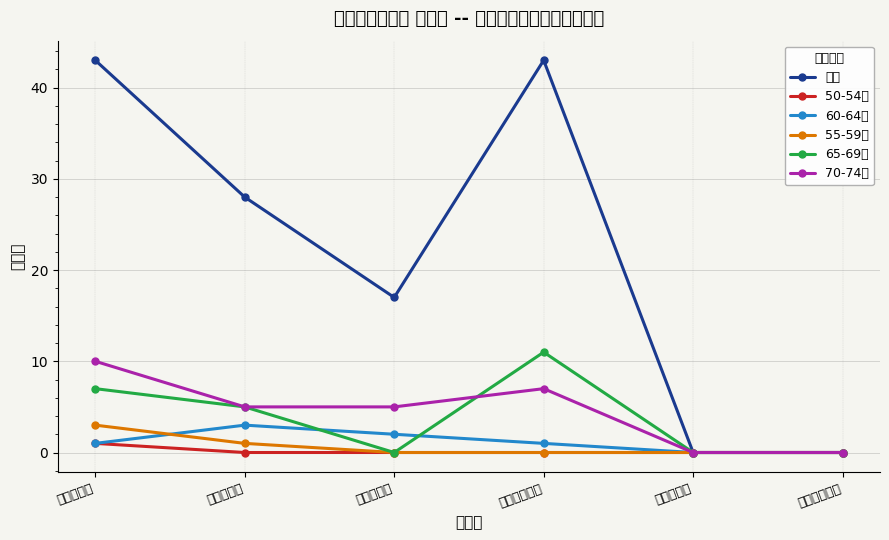

At which label is 60-64歳 closest to 1?

水戸保健所